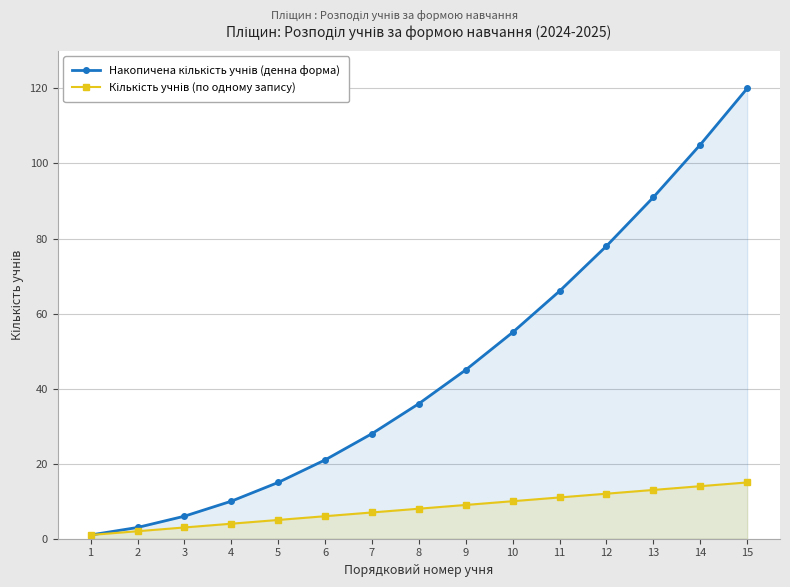

At 9, list the series in order from smallest to largest.

Кількість учнів (по одному запису), Накопичена кількість учнів (денна форма)